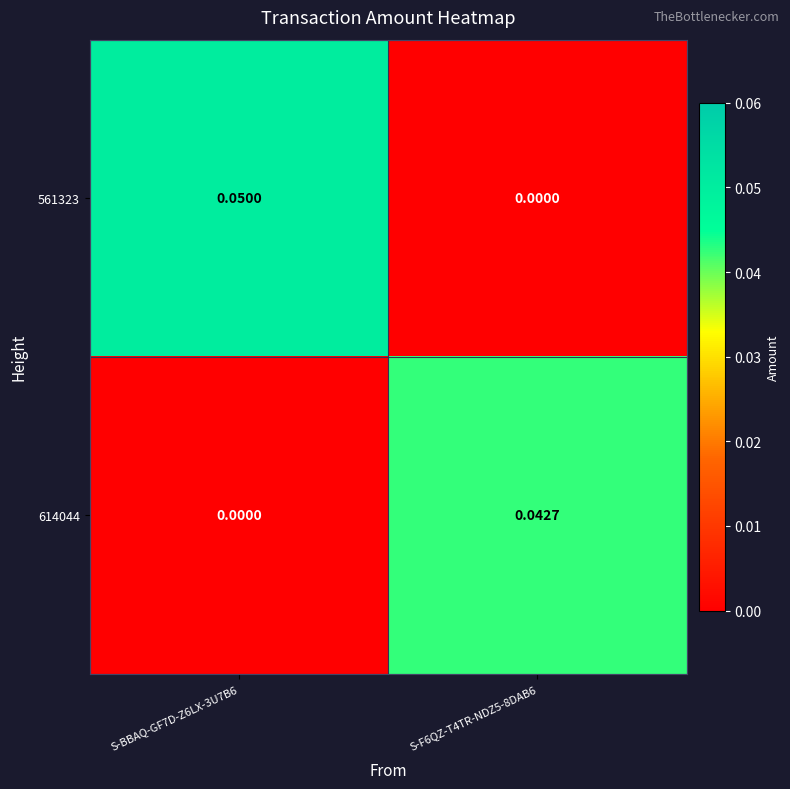

Is the value of 614044 at S-BBAQ-GF7D-Z6LX-3U7B6 greater than the value of 561323 at S-BBAQ-GF7D-Z6LX-3U7B6?

No